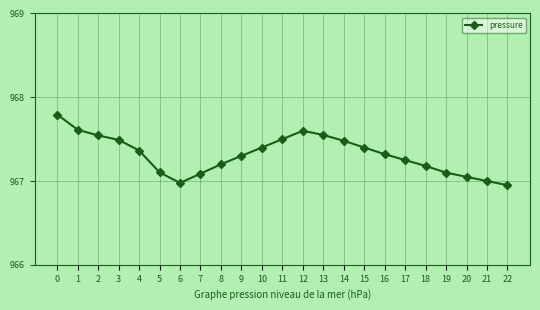

What is the sum of all values?

22248.3